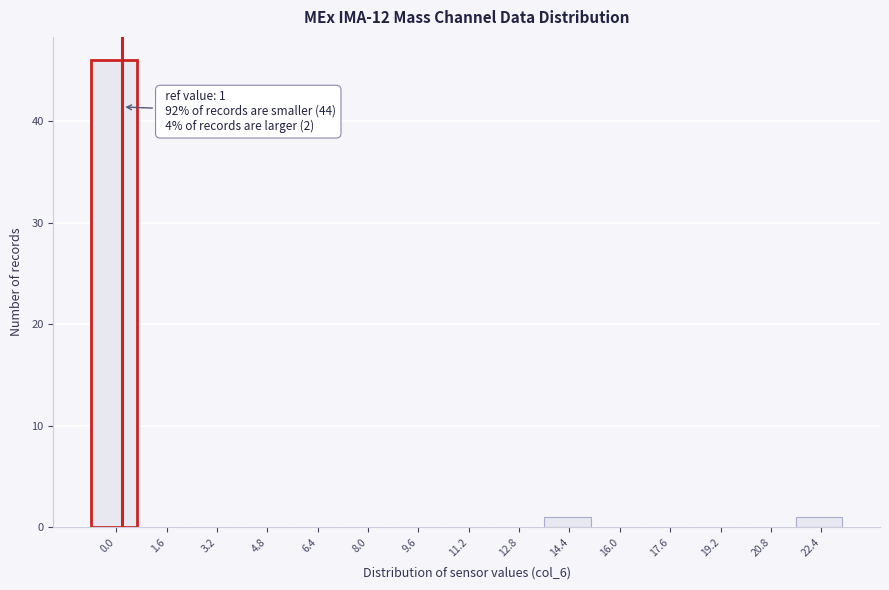

Reading right to left, transcribe all the data shown in this chart.

22.4=1	20.8=0	19.2=0	17.6=0	16.0=0	14.4=1	12.8=0	11.2=0	9.6=0	8.0=0	6.4=0	4.8=0	3.2=0	1.6=0	0.0=46